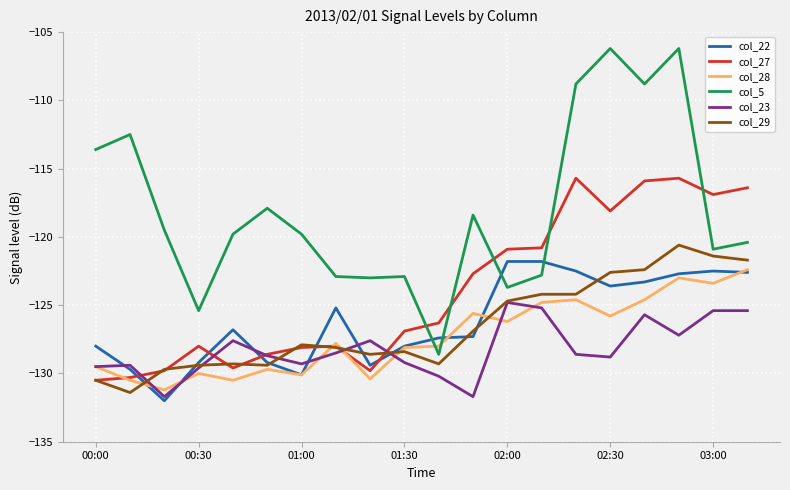

How many times do col_22 and col_5 cross each other?

4